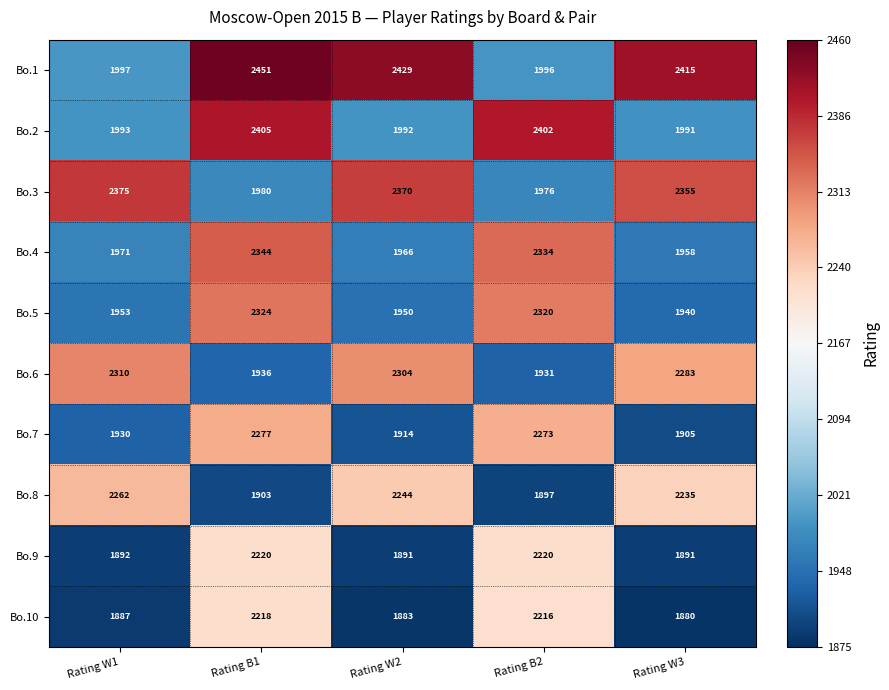

What value does the Bo.4 series have at Rating B1, to the nearest 10?

2340